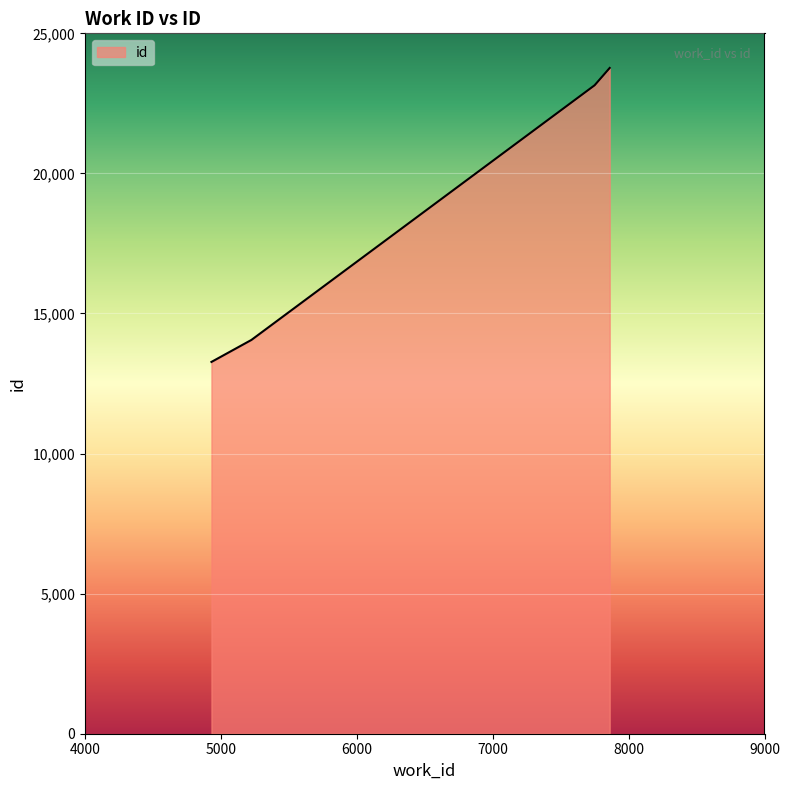

True or false: there are more than 1 points higher than both neighbors.

False